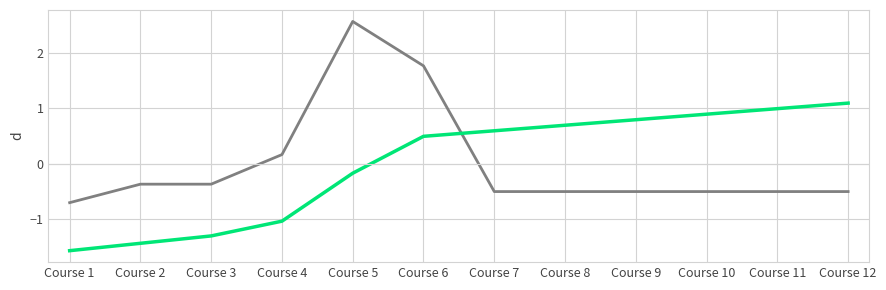

What is the total value across all series at Course 6?

2.3